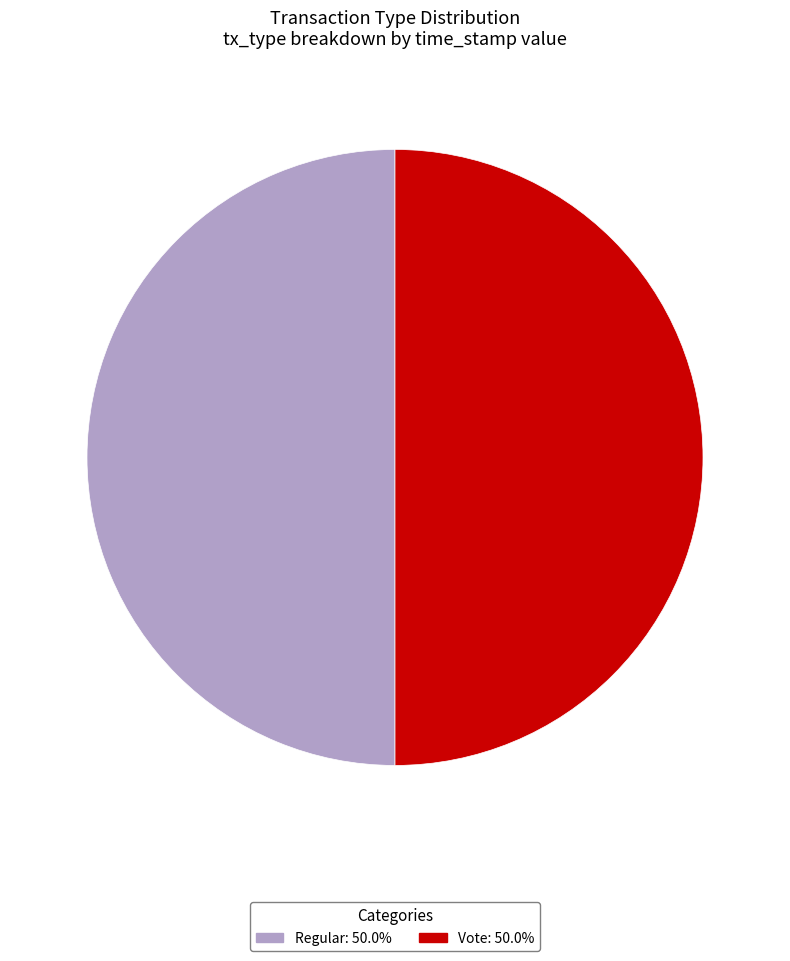

What is the ratio of the value at Vote to the value at Regular?

1.0